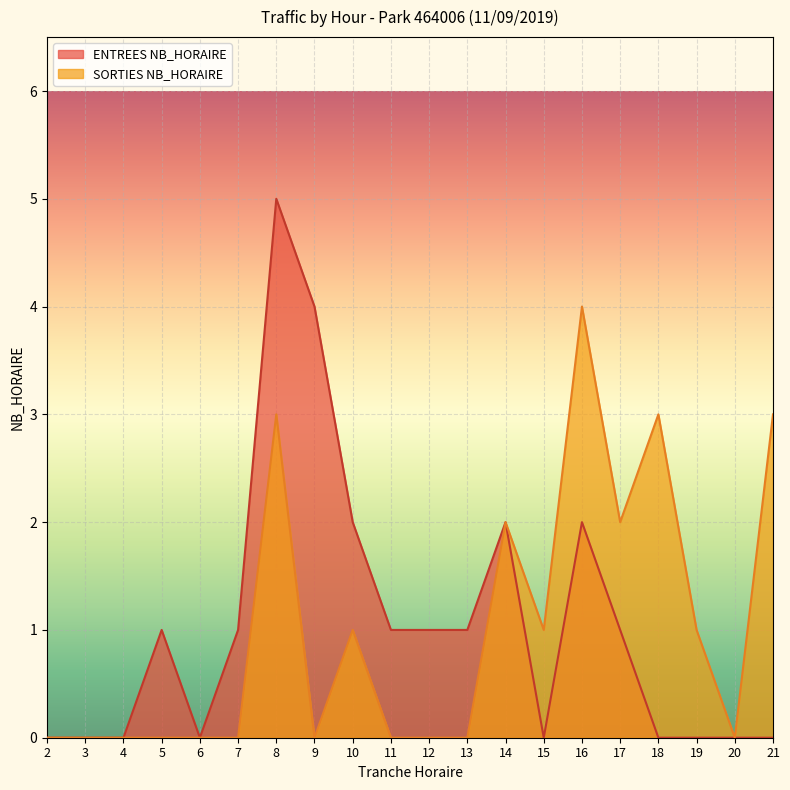

Does the chart display data point markers on the line(s)?

No